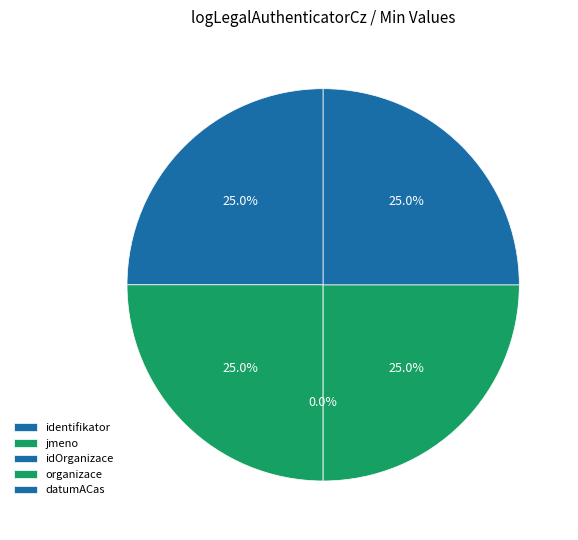

Is there a majority slice in this chart?

No